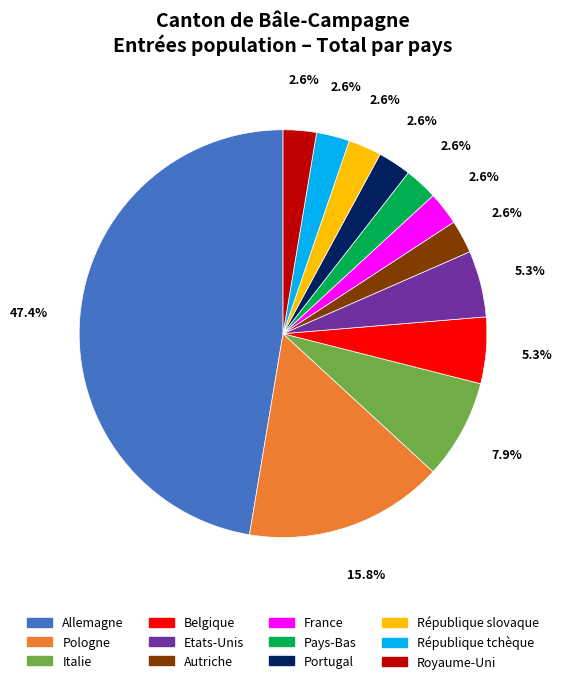

Between Pologne and Portugal, which is larger?

Pologne